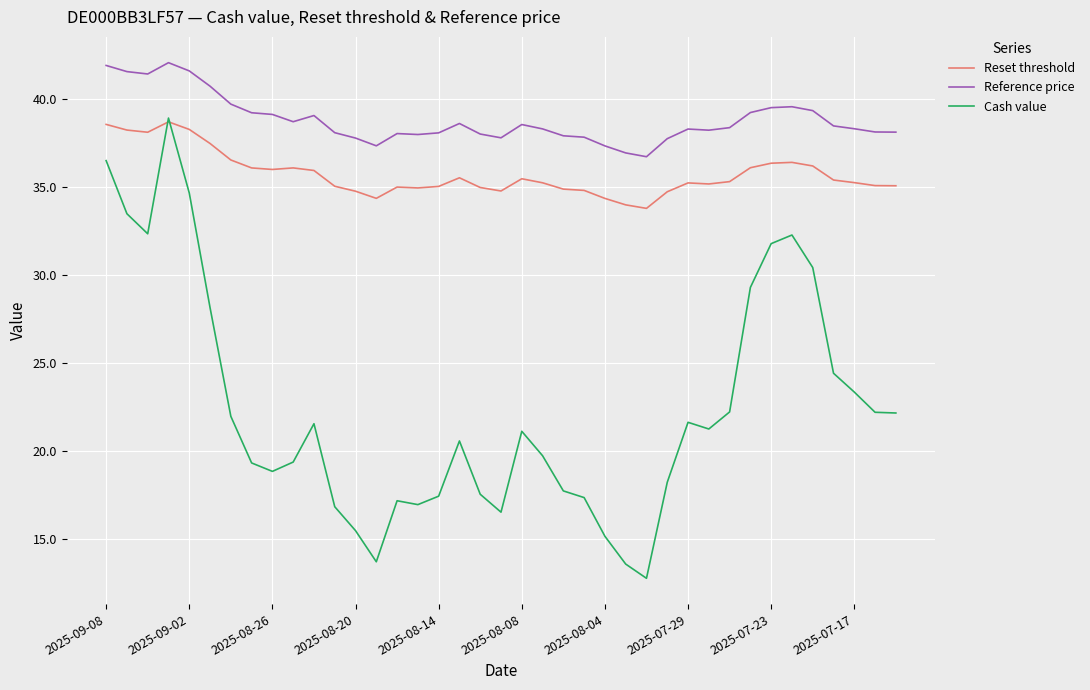

Which series has the largest range (max minus min)?

Cash value